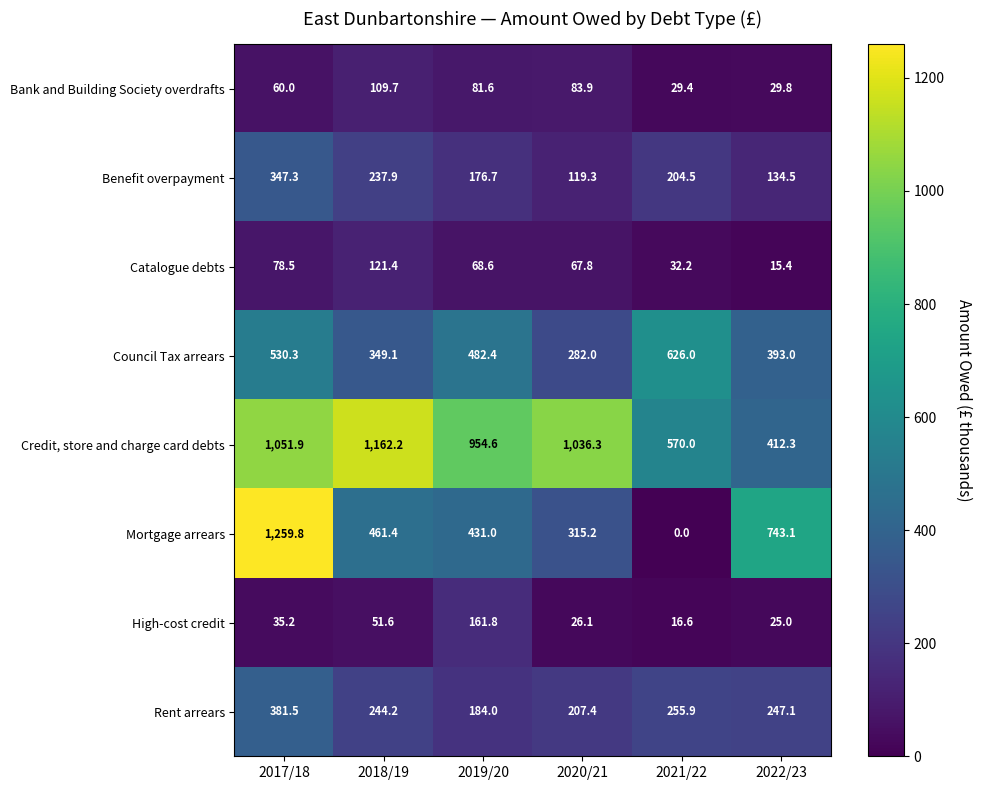

What is the total value across all series at 2021/22?

1734.6